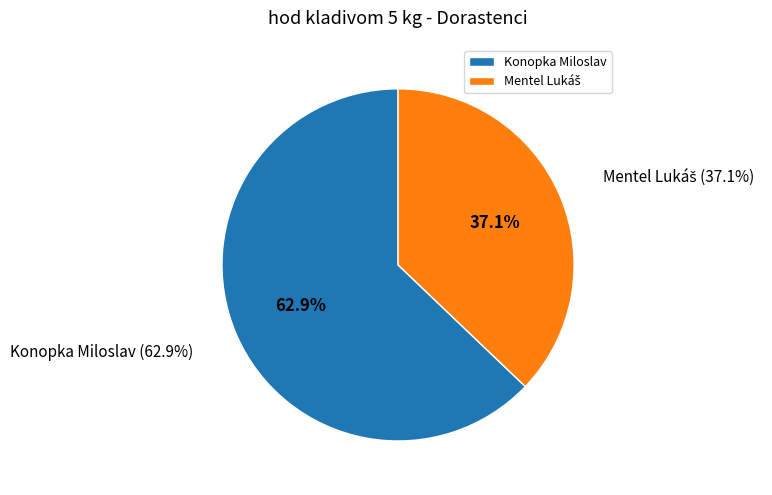

Does Konopka Miloslav account for over 50% of the chart?

Yes